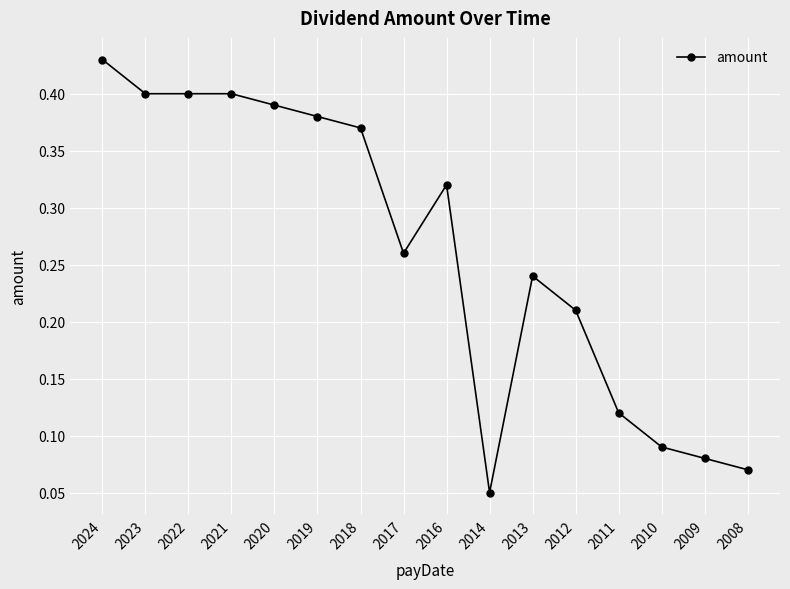

Which has a higher value, 2016 or 2013?

2016